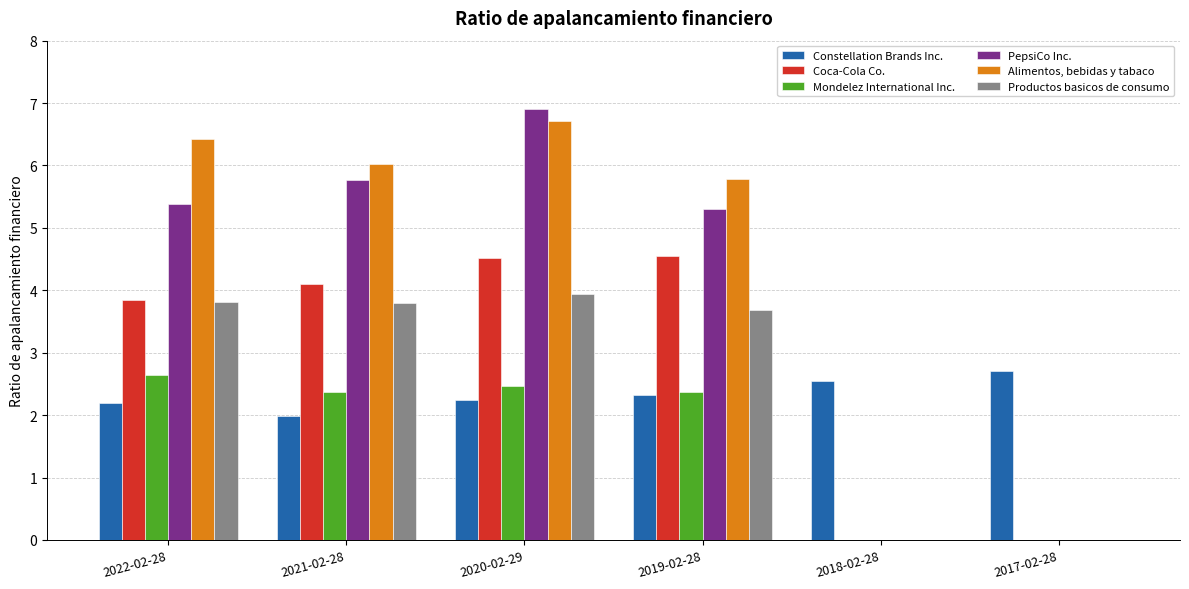

At which category is the sum across all series the highest?

2020-02-29